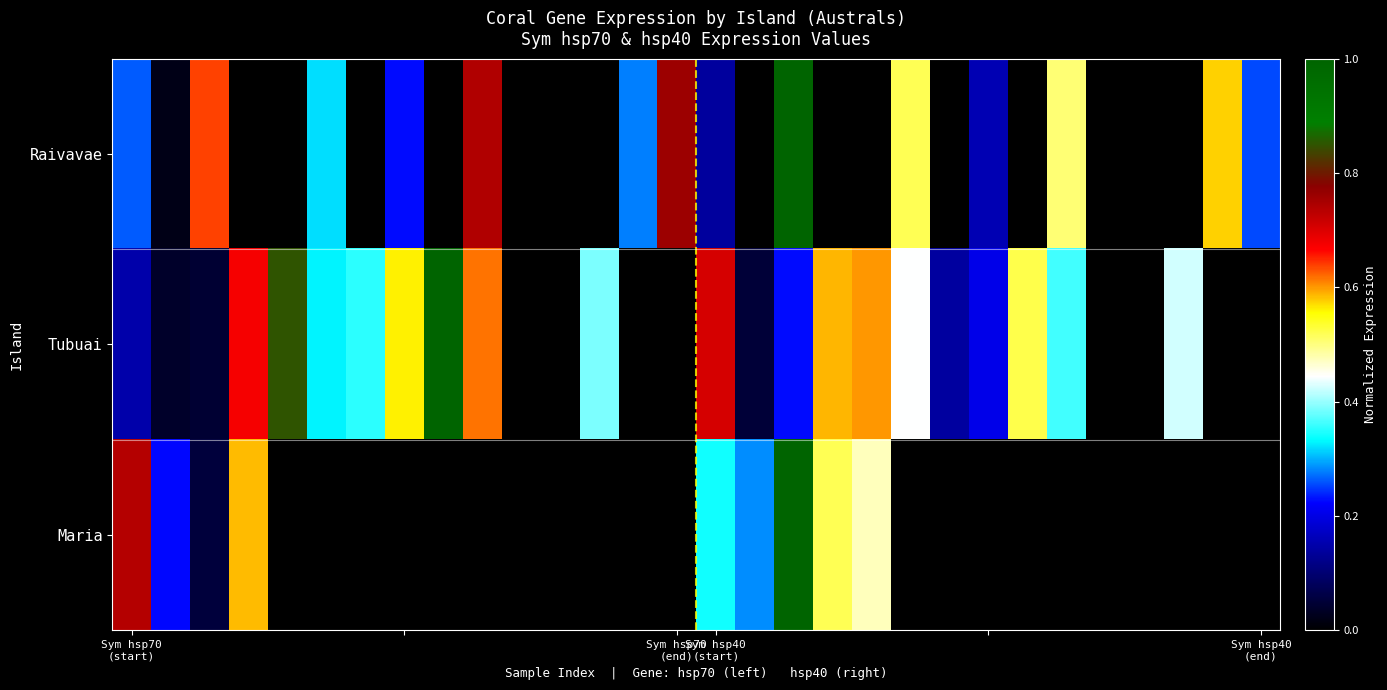

Which series has the largest range (max minus min)?

Raivavae